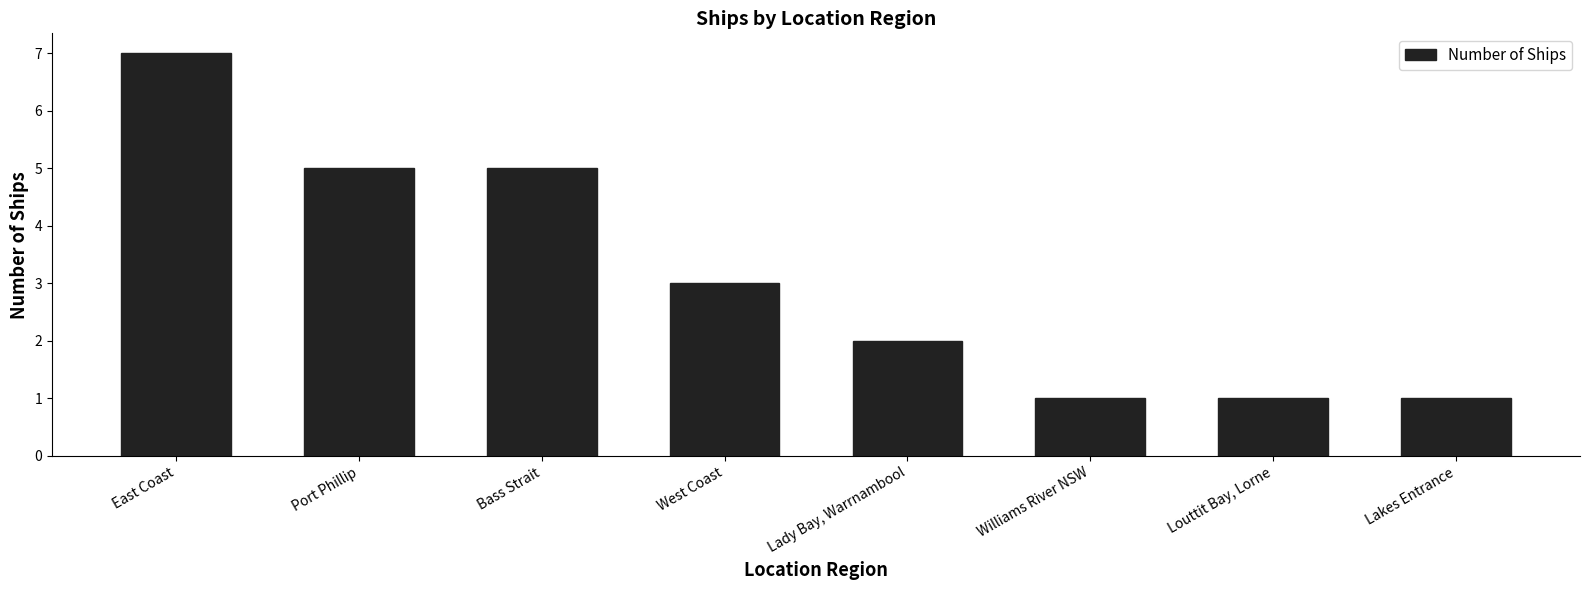

What is the sum of all values?

25